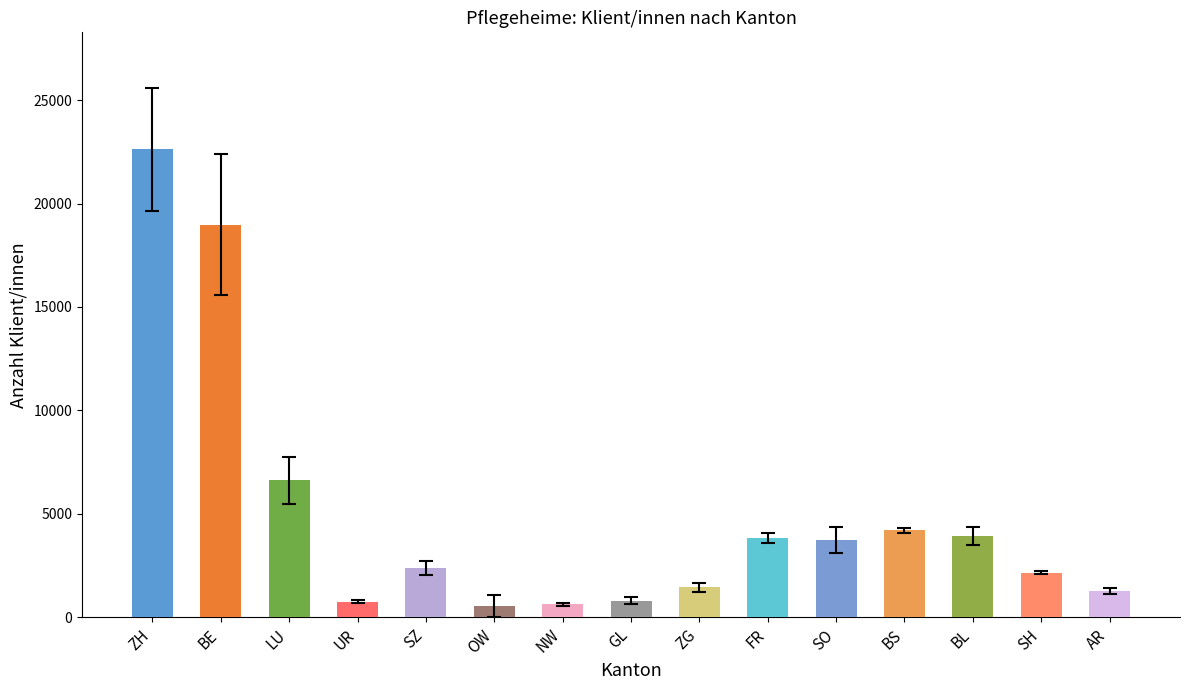

What is the label of the 9th bar from the left?

ZG